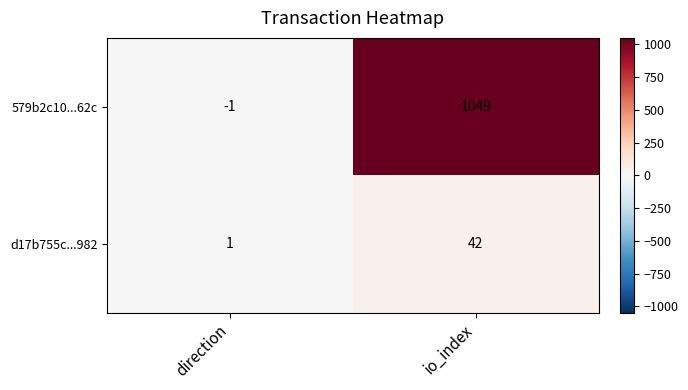

Which label corresponds to the smallest value in the chart?

direction